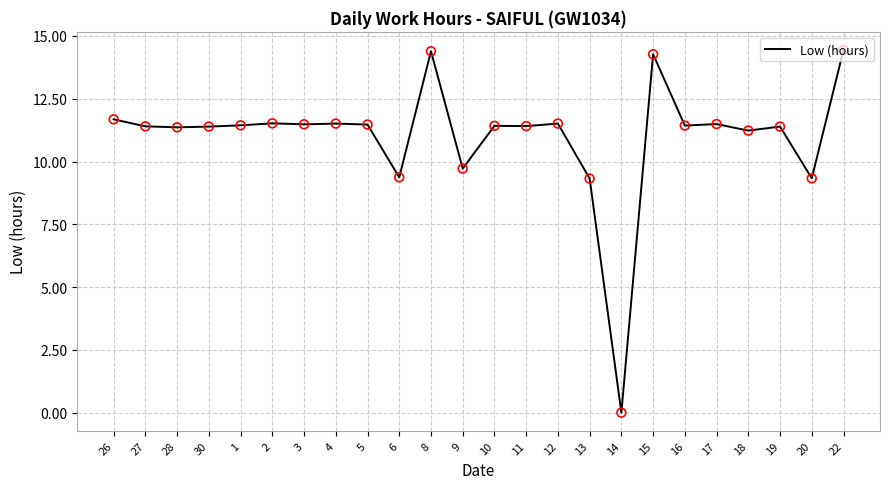

Between 6 and 28, which is larger?

28